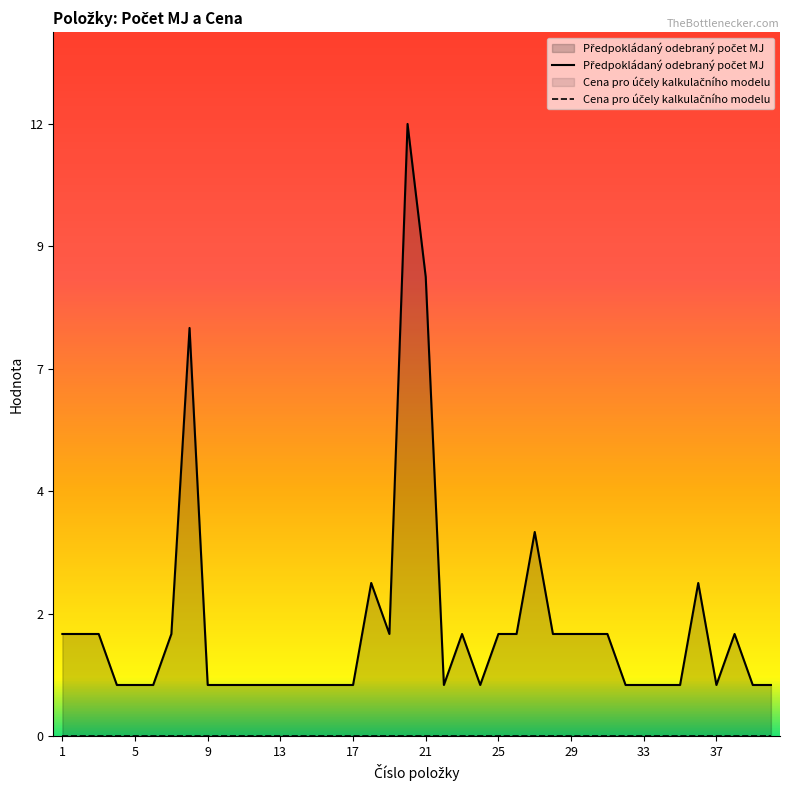

Which series has the largest total across all categories?

Předpokládaný odebraný počet MJ